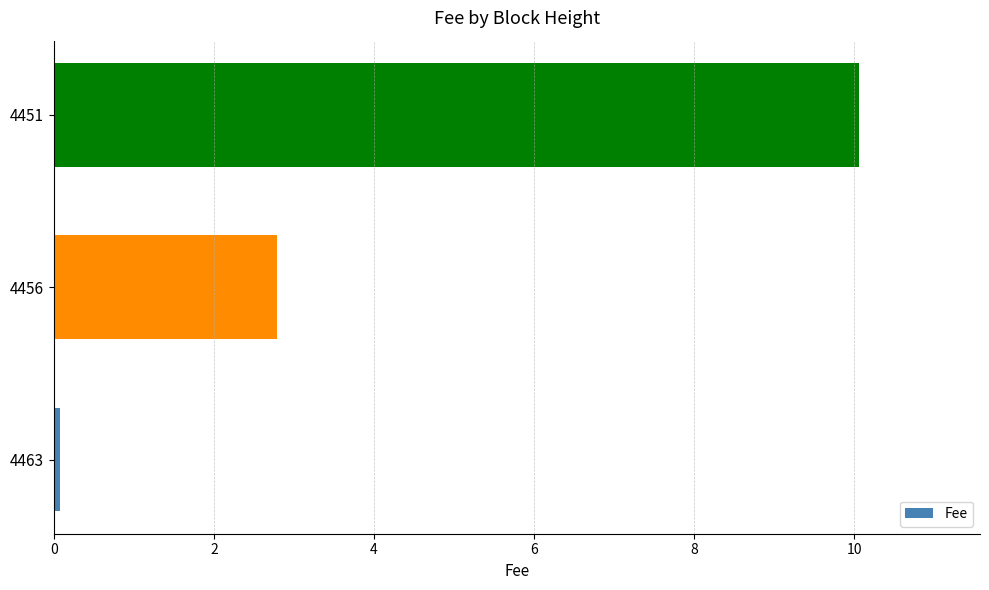

Rank the categories by value from highest to lowest.

4451, 4456, 4463